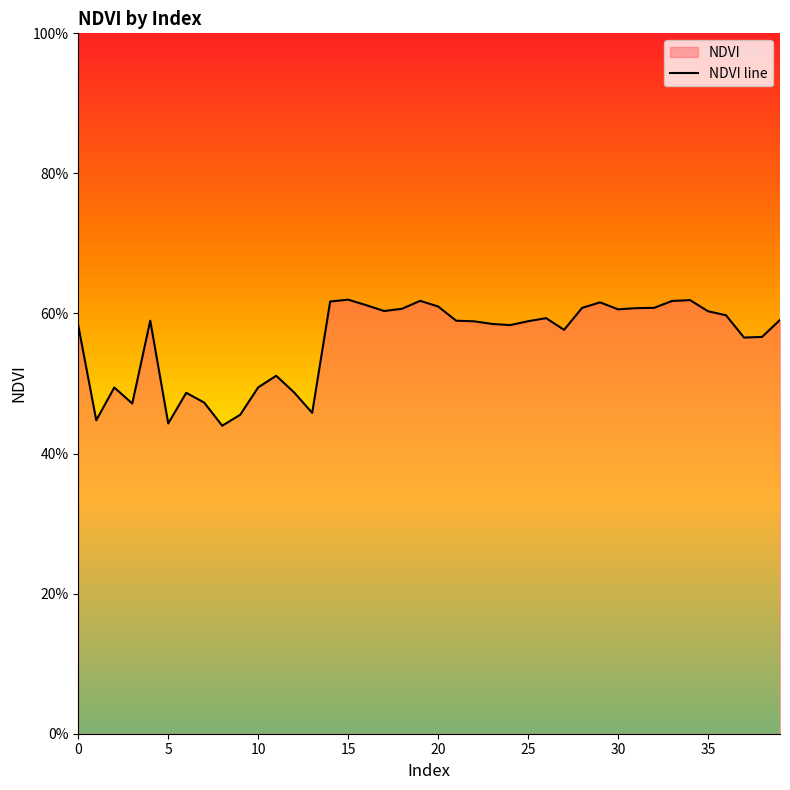

True or false: there are more than 0 points higher than both neighbors.

True